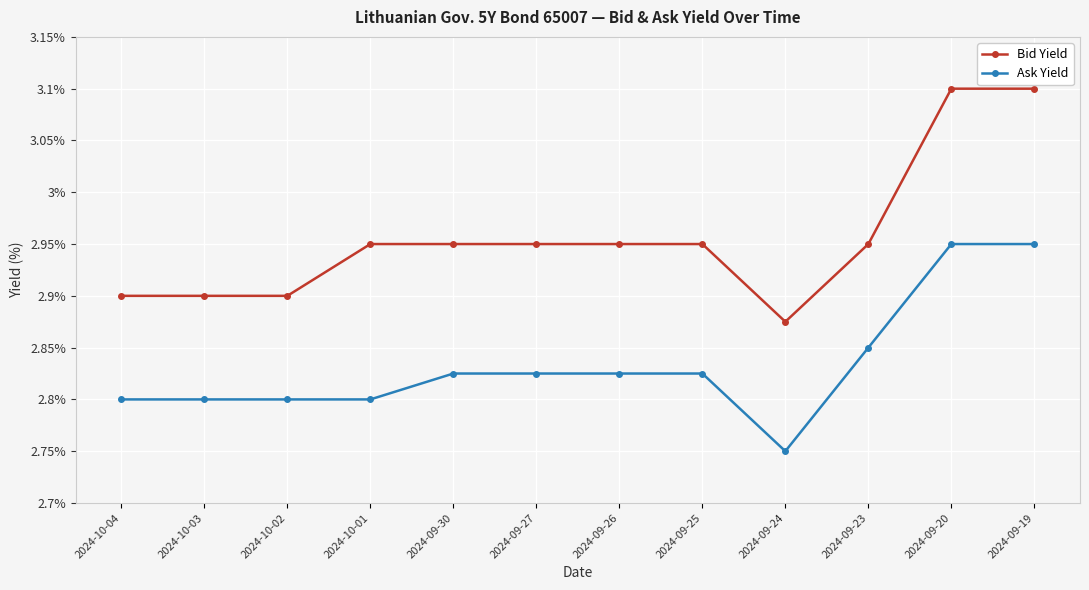

What are all the series names shown in the legend?

Bid Yield, Ask Yield